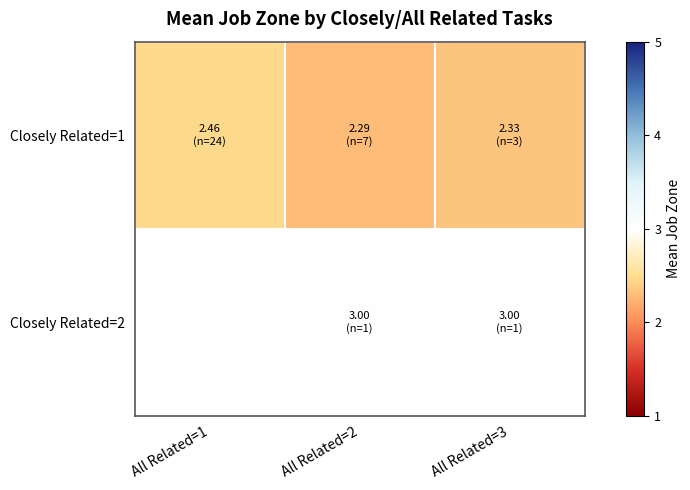

Read the Closely Related=2 value at All Related=3.

3.0